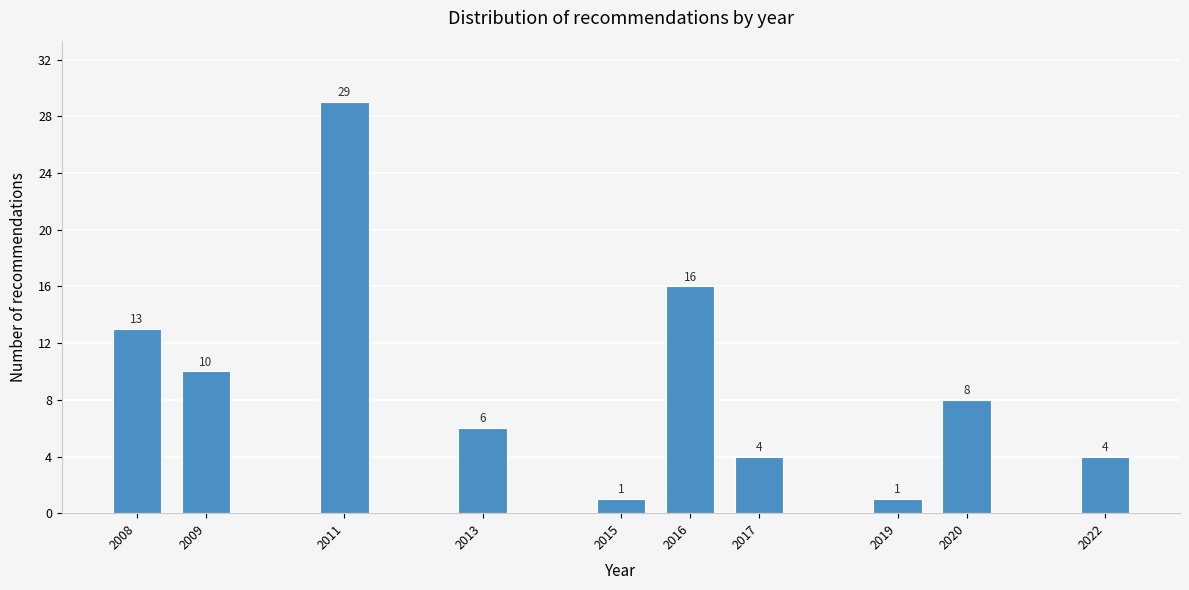

Reading right to left, list all the values displayed in this chart.

4	8	1	4	16	1	6	29	10	13